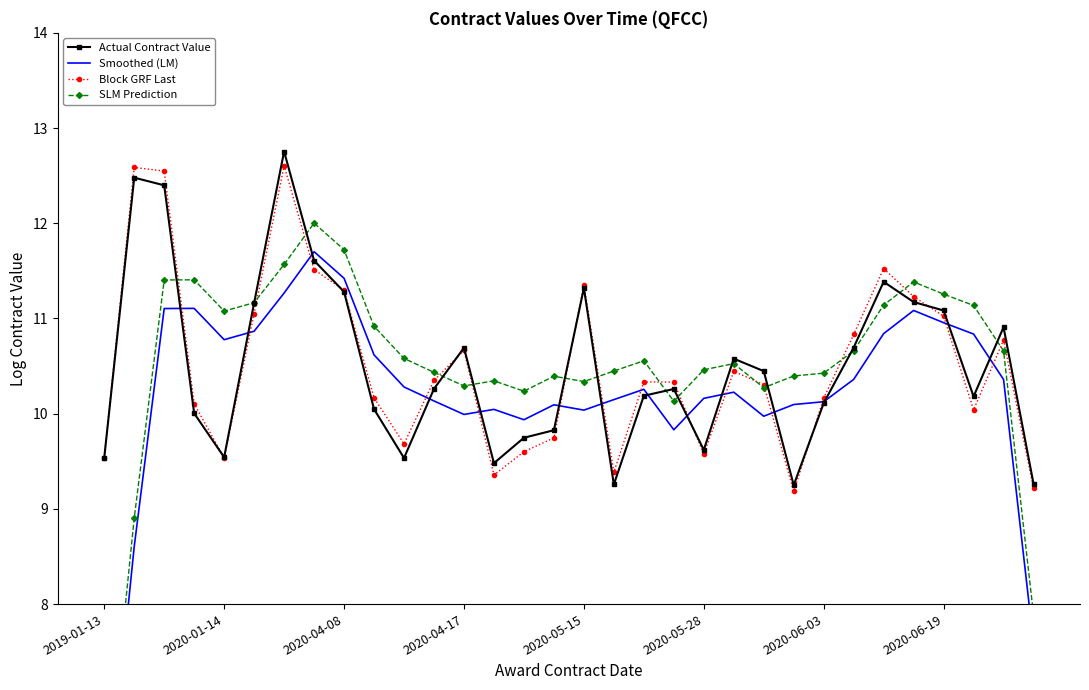

What is the minimum value for Block GRF Last?

9.2